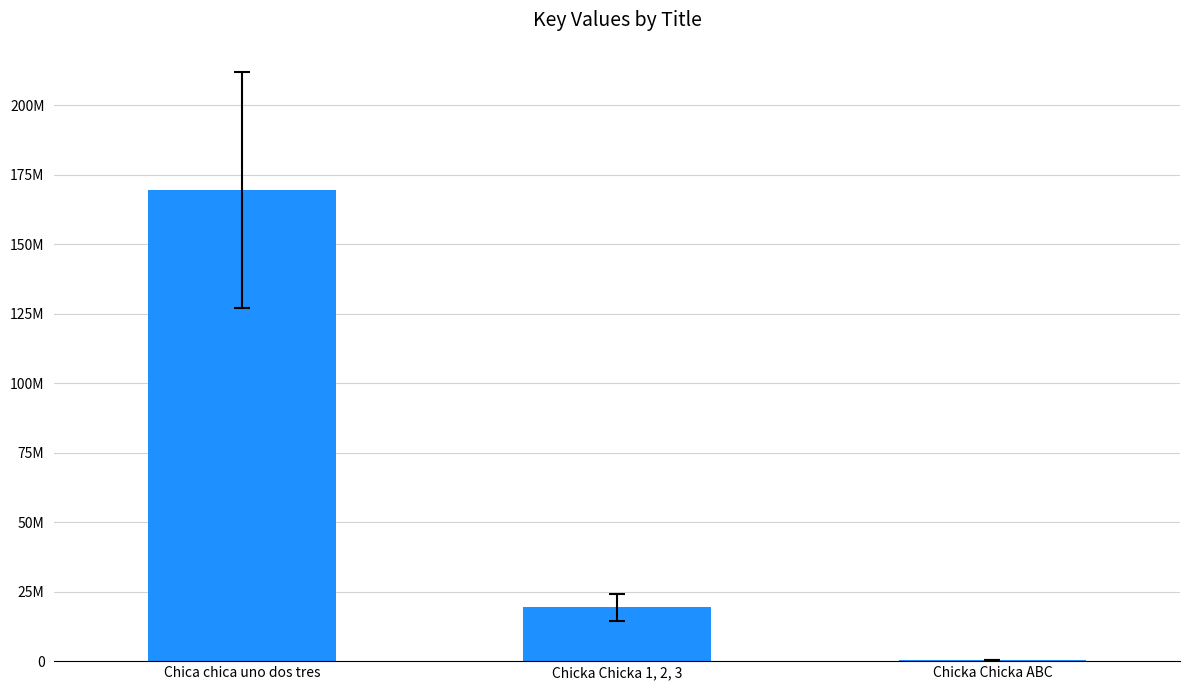

What is the label of the 1st bar from the left?

Chica chica uno dos tres